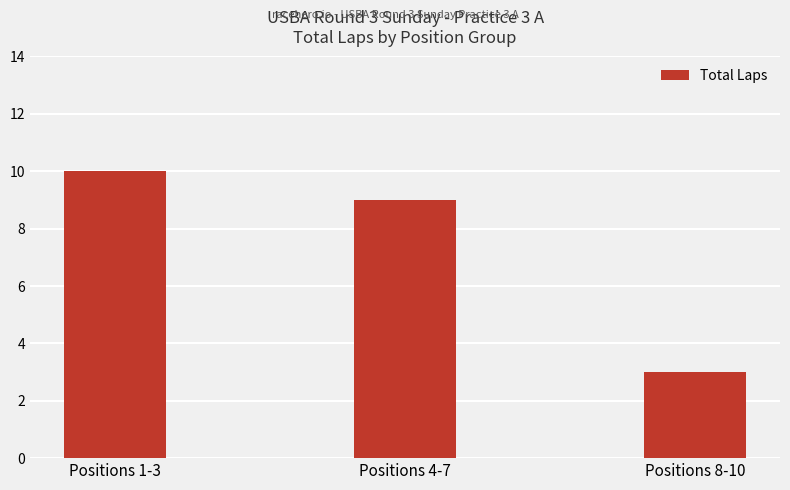

Rank the categories by value from highest to lowest.

Positions 1-3, Positions 4-7, Positions 8-10